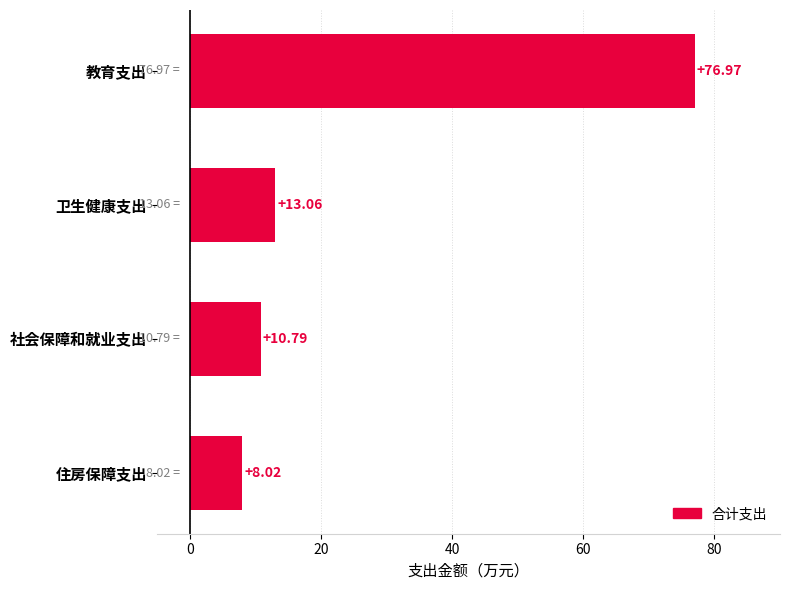

Where is the data nearest to the value 42?

卫生健康支出